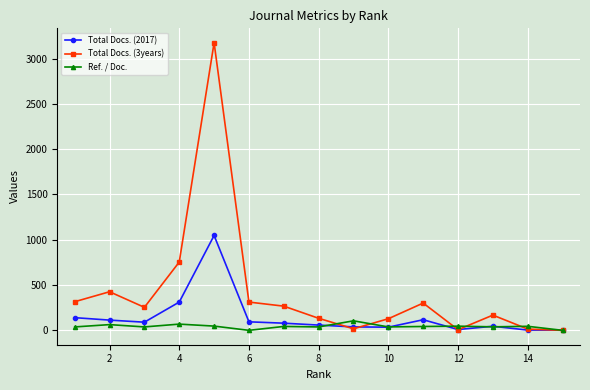

What is the highest value of the Total Docs. (3years) series?

3175.0